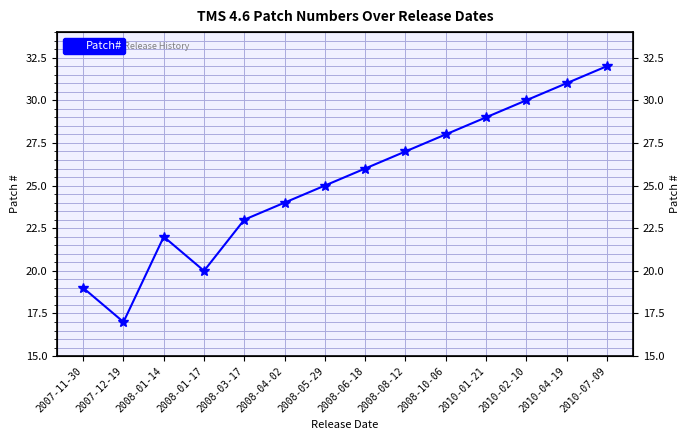

Between 2007-11-30 and 2008-10-06, which is larger?

2008-10-06